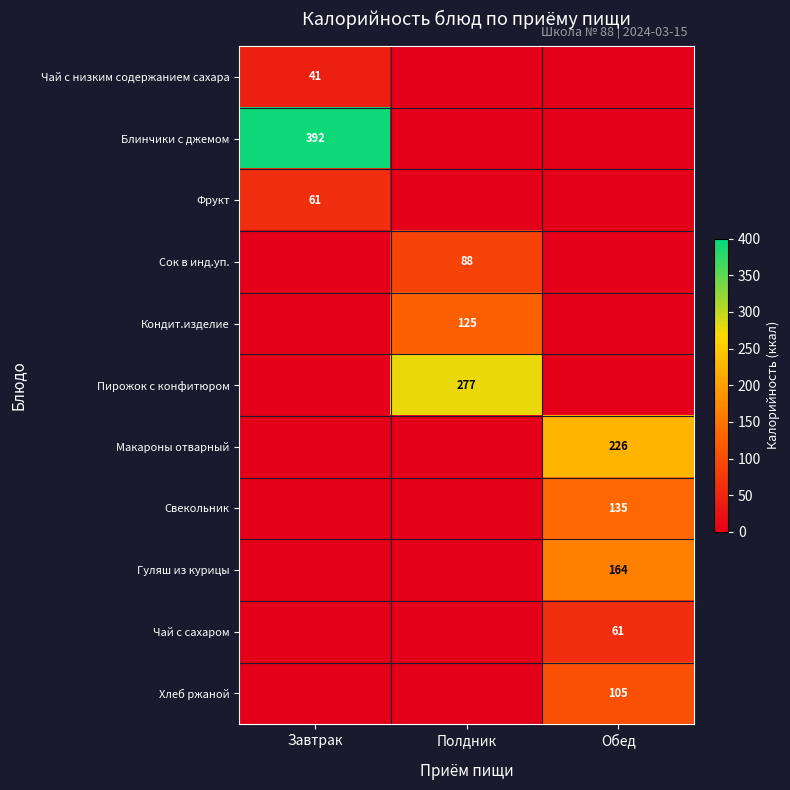

Is it true that Фрукт equals 40 at Завтрак?

False